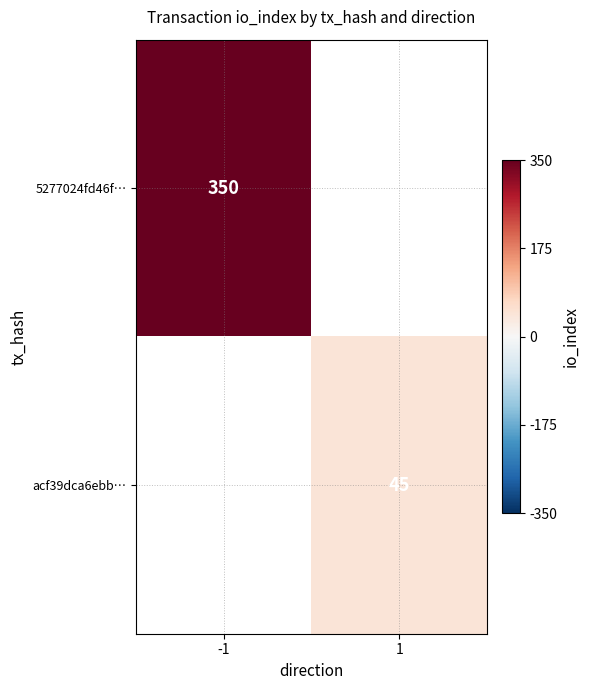

At which category does the chart reach its peak across all series?

-1